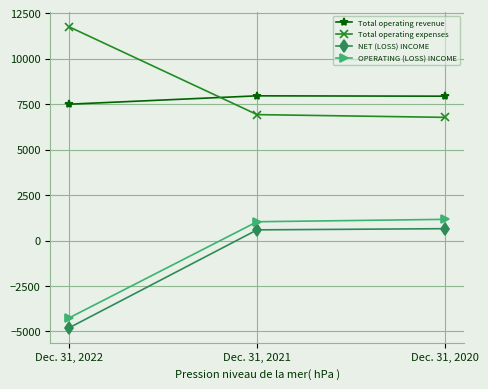

The Total operating revenue series shows 7952 at Dec. 31, 2021. True or false?

True